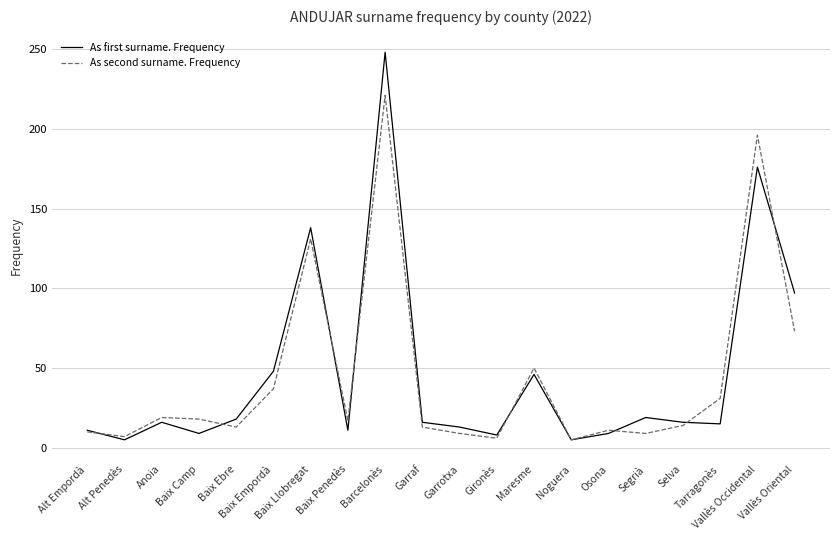

List the series in order of their peak value, highest first.

As first surname. Frequency, As second surname. Frequency